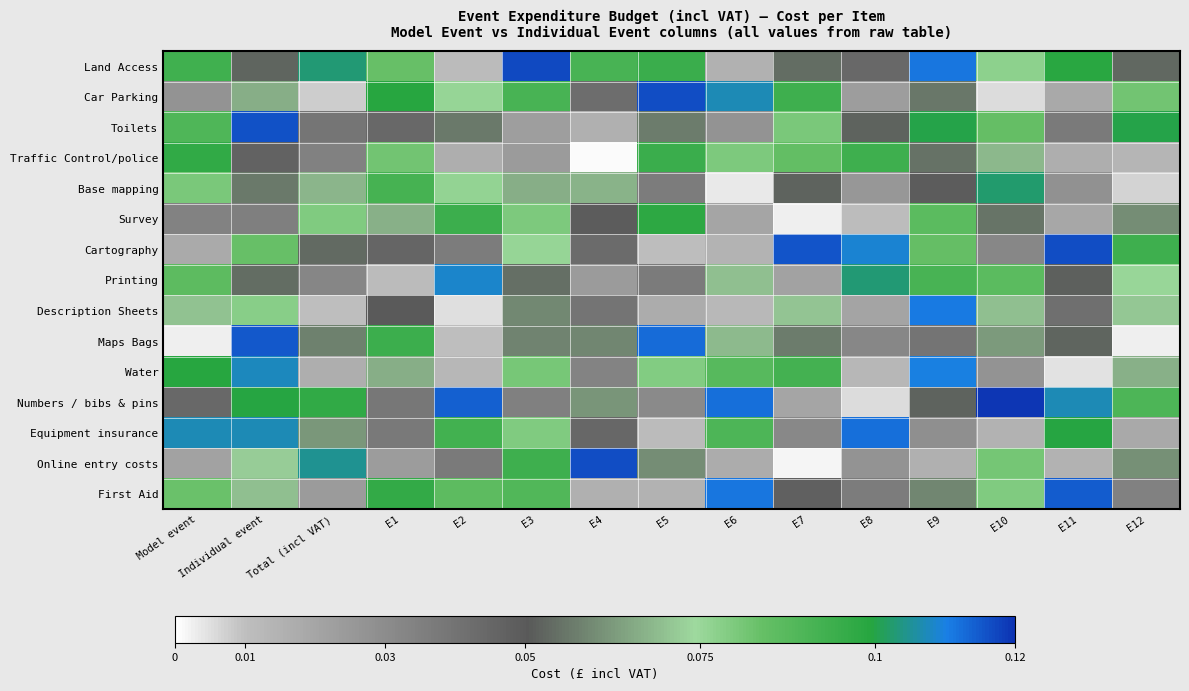

What is the total value across all series at E2?

0.8